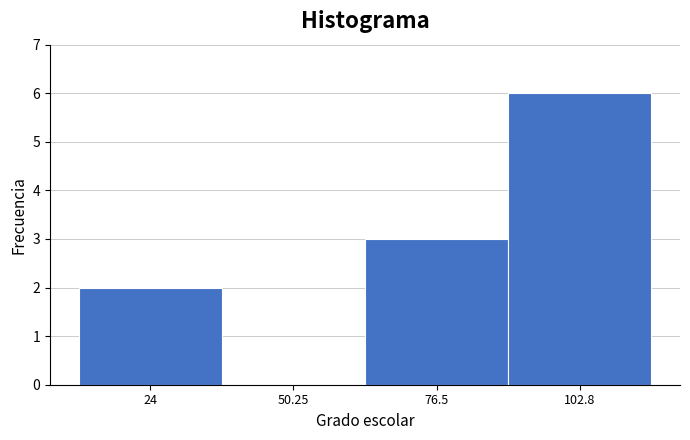

Reading right to left, transcribe all the data shown in this chart.

102.8=6	76.5=3	50.25=0	24=2